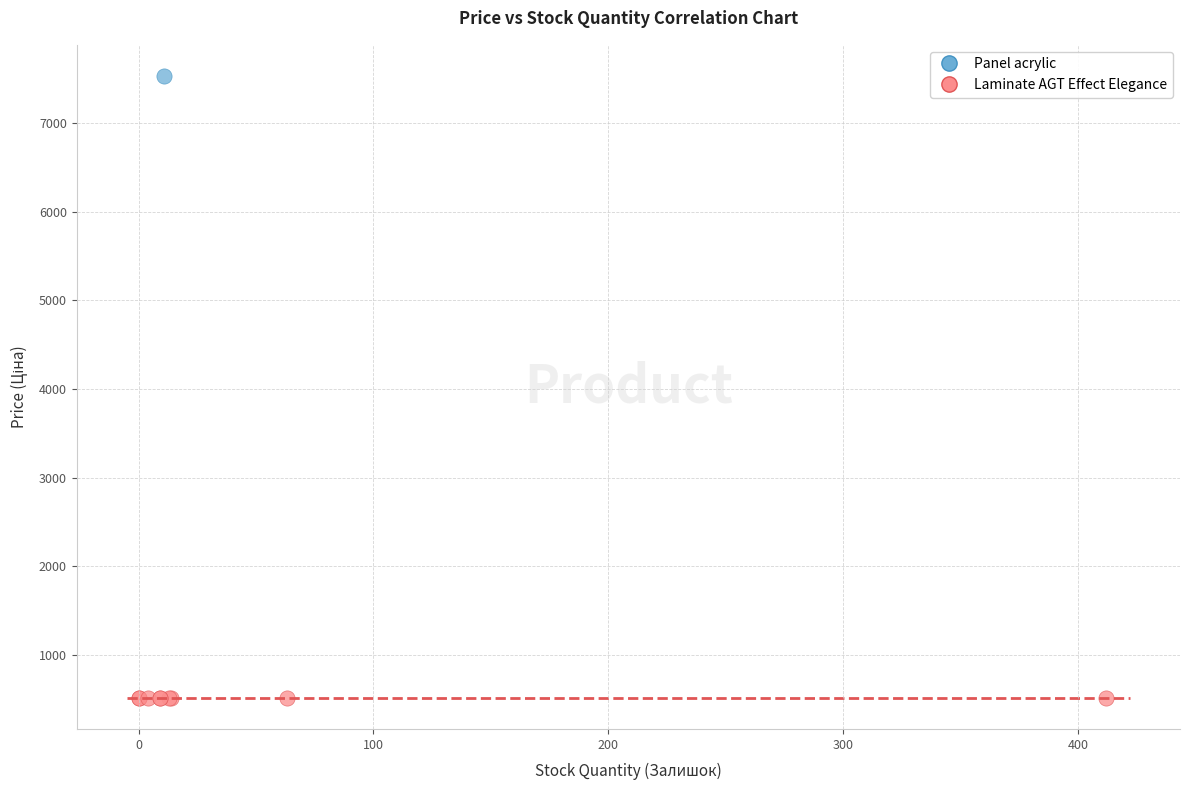

Which series reaches the maximum Y coordinate?

Panel acrylic